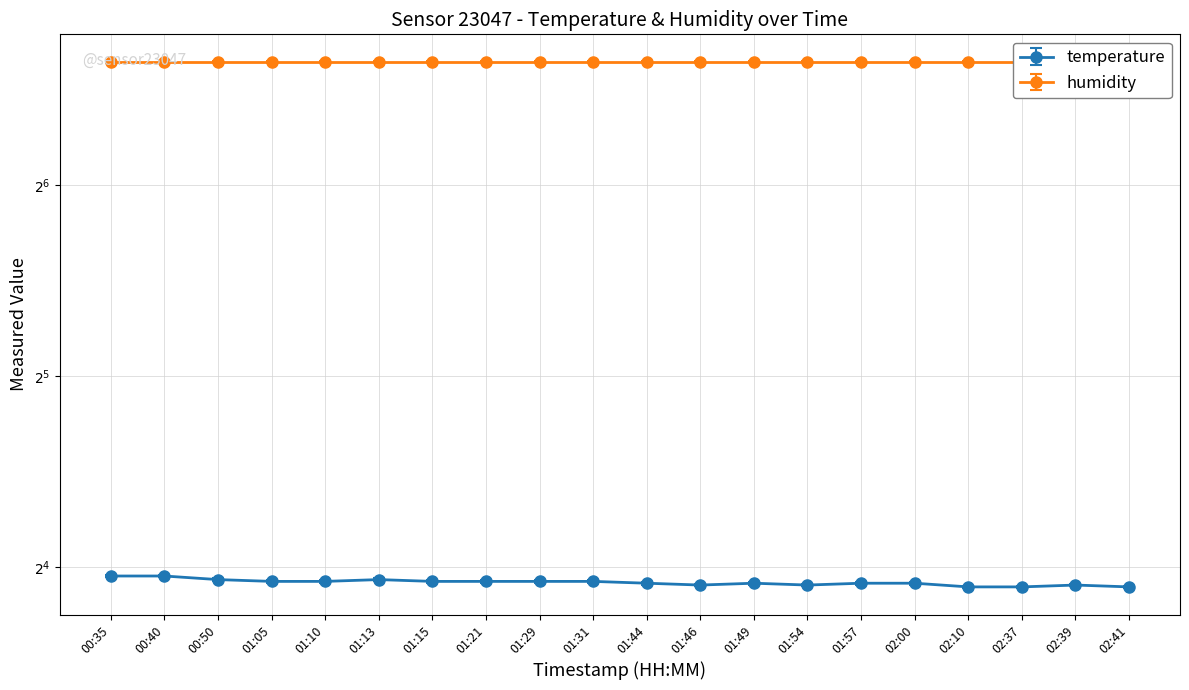

What is the value of the 16th point from the left?

15.1